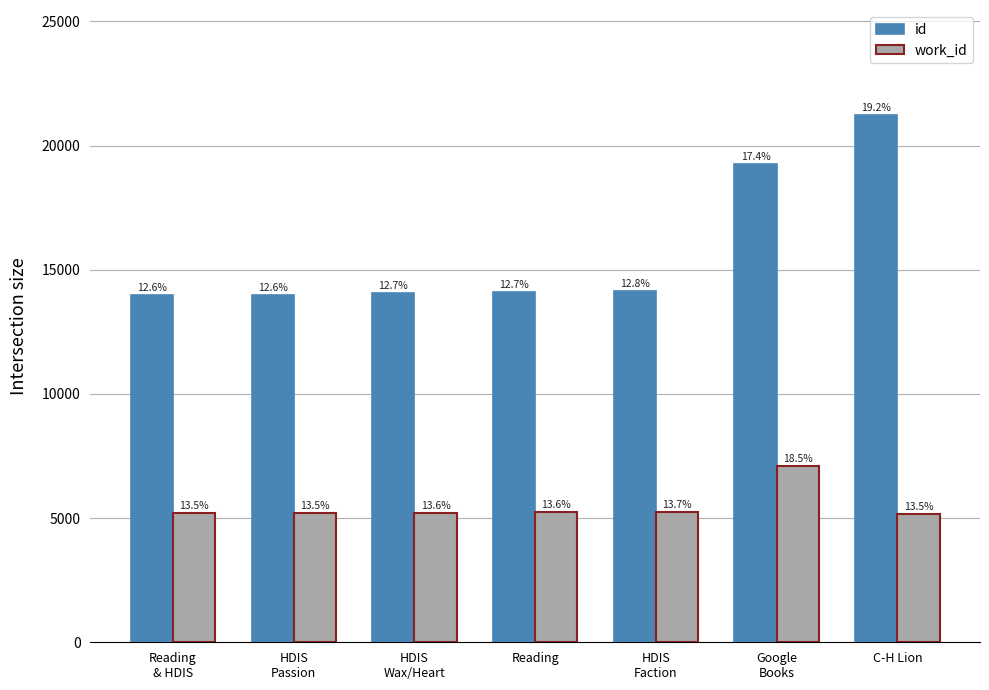

What is the minimum value for id?

13984